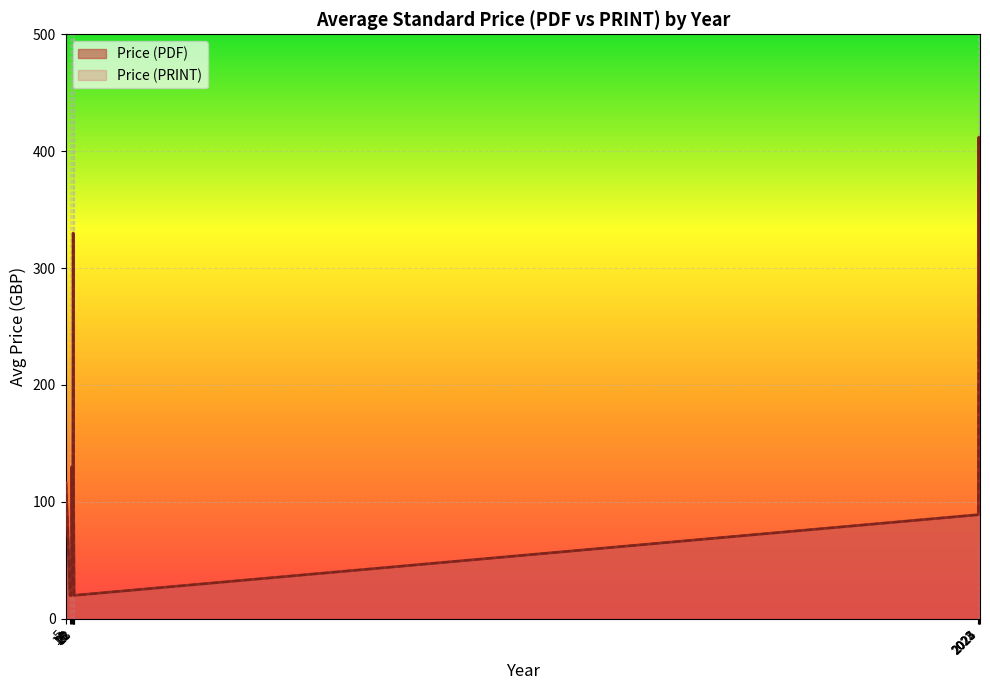

How many interior local valleys does the Price (PRINT) series have?

9